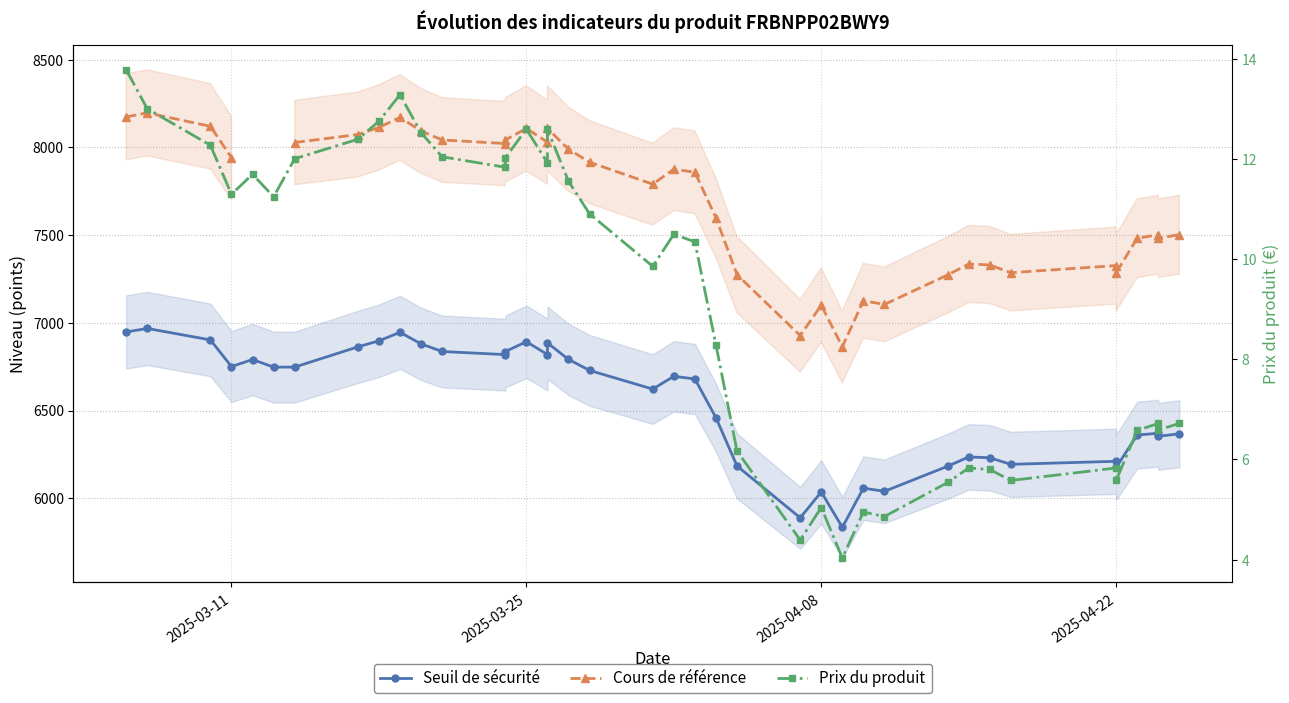

True or false: Cours de référence and Prix du produit intersect in this chart.

False